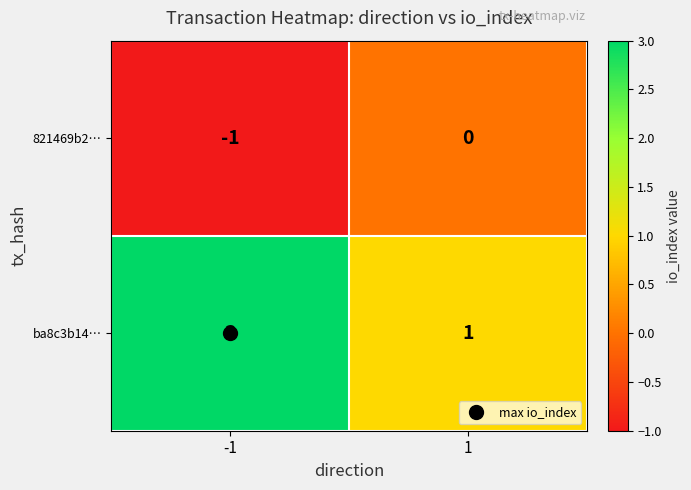

List the series in order of their peak value, lowest first.

821469b2…, ba8c3b14…